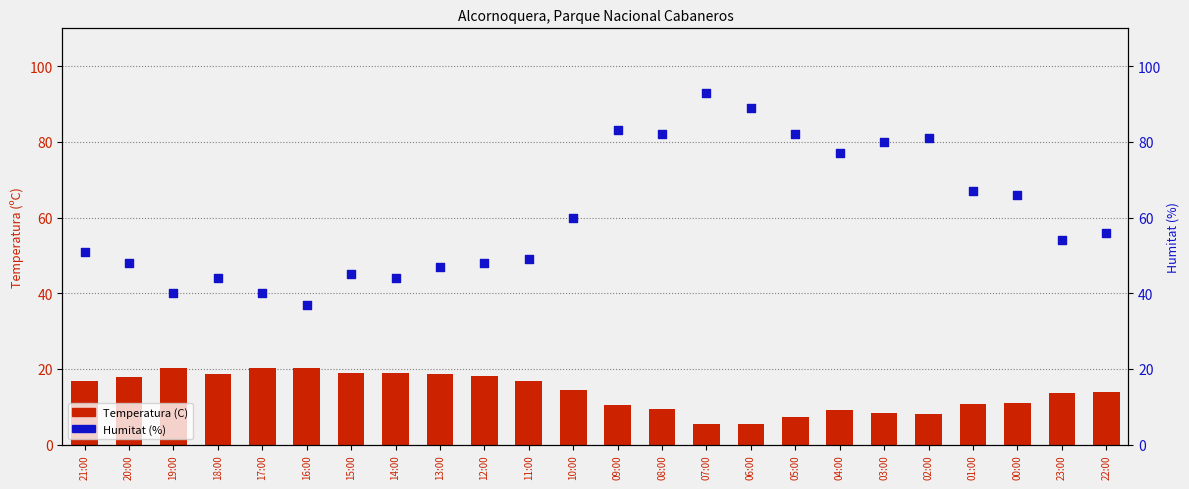

Which series reaches the maximum Y coordinate?

Humitat (%)